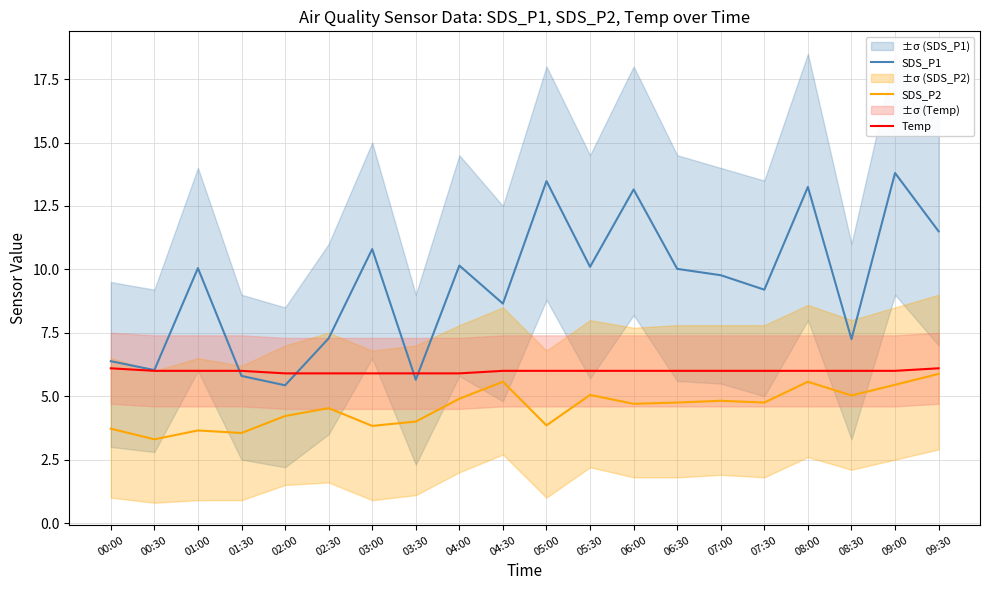

At which label does Temp first exceed 6?

00:00